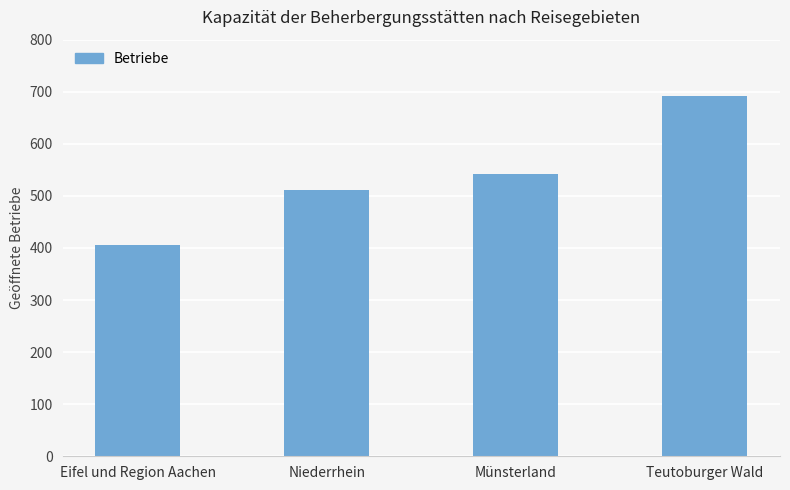

Rank the categories by value from lowest to highest.

Eifel und Region Aachen, Niederrhein, Münsterland, Teutoburger Wald